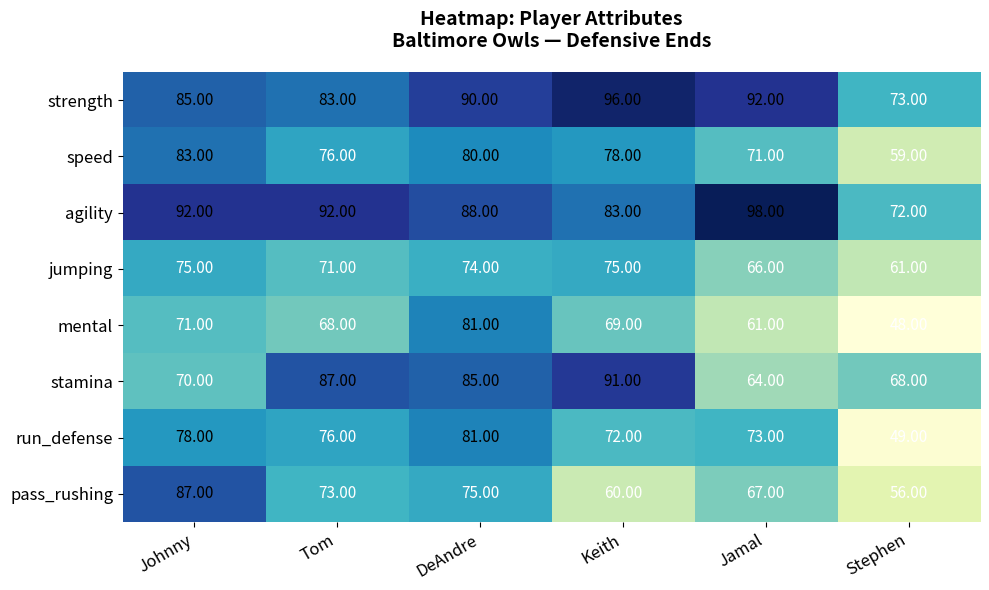

List the labels in order of pass_rushing value, smallest first.

Stephen, Keith, Jamal, Tom, DeAndre, Johnny